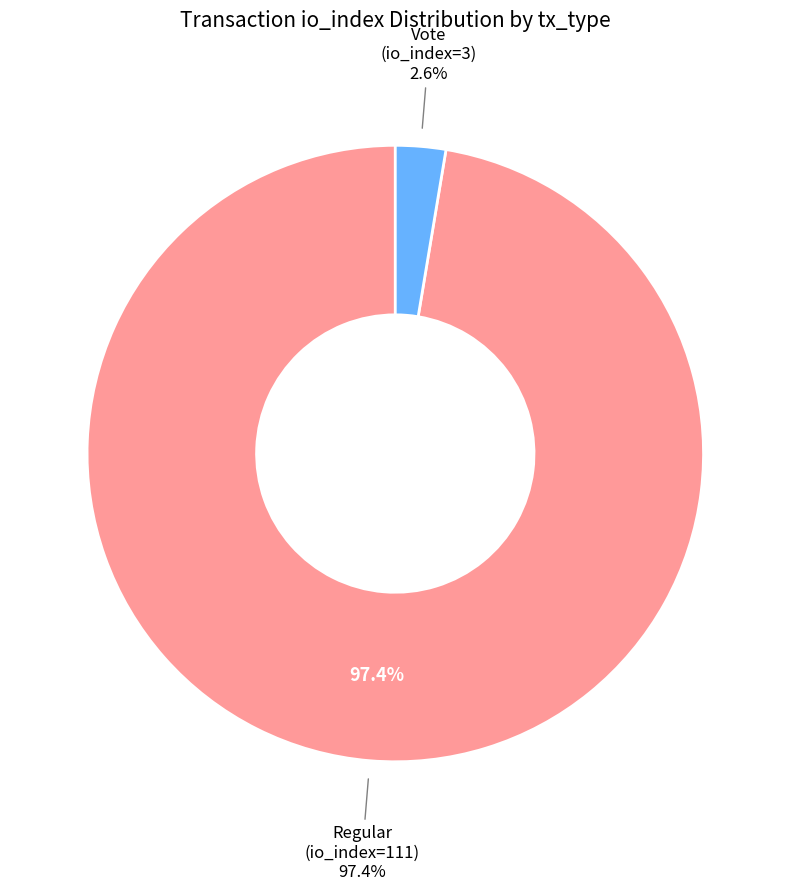

To the nearest percent, what is the average slice percentage?

50%